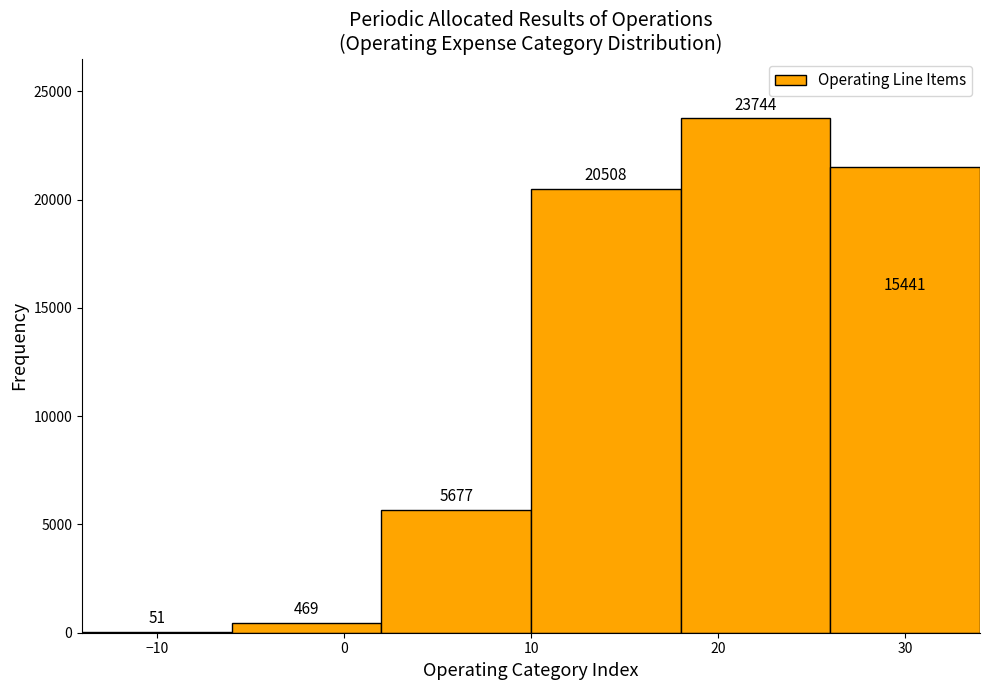

Which range on the x-axis has the tallest bar?

18 to 26